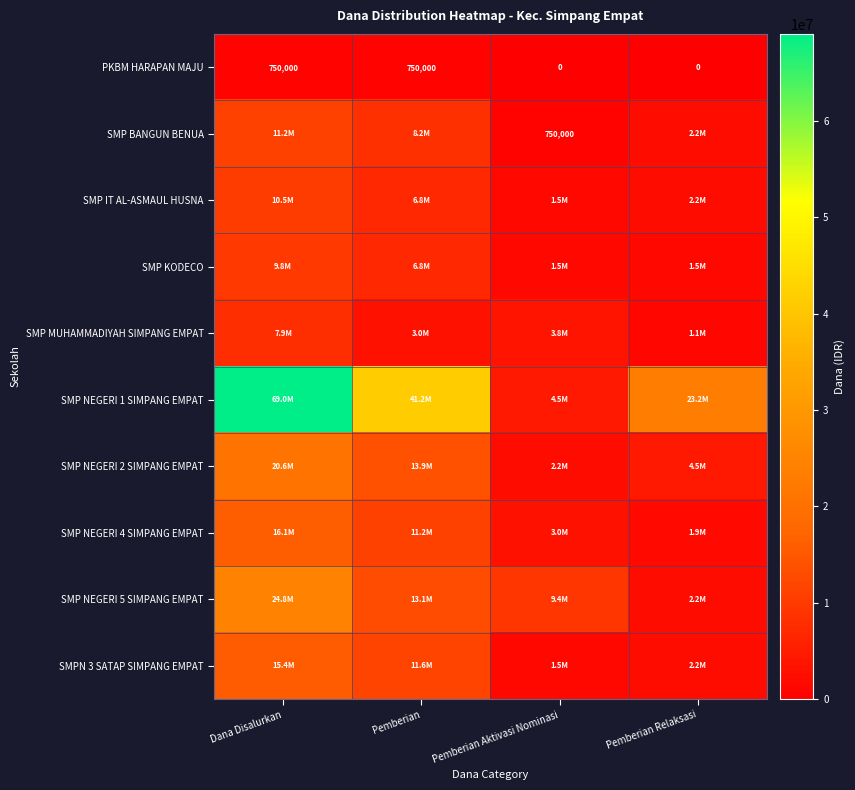

The PKBM HARAPAN MAJU series shows 979274 at Pemberian. True or false?

False